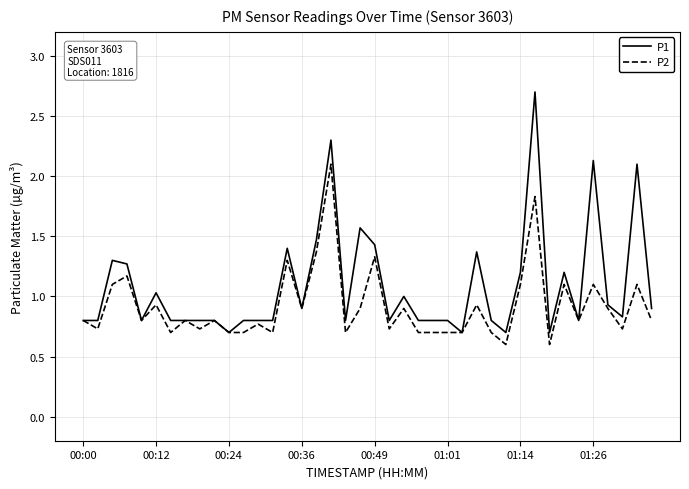

What are all the series names shown in the legend?

P1, P2